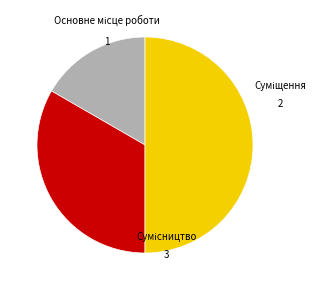

Is the sum of Сумісництво and Основне місце роботи greater than half?

Yes